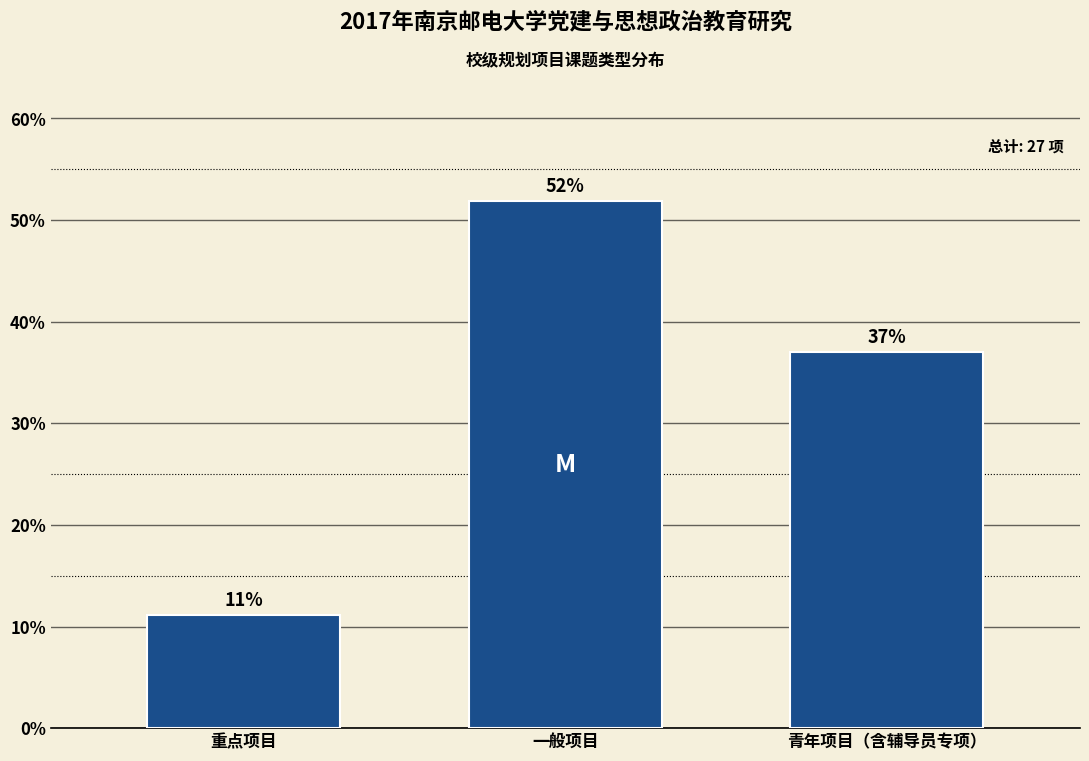

What is the value of the 3rd bar from the left?

37.0